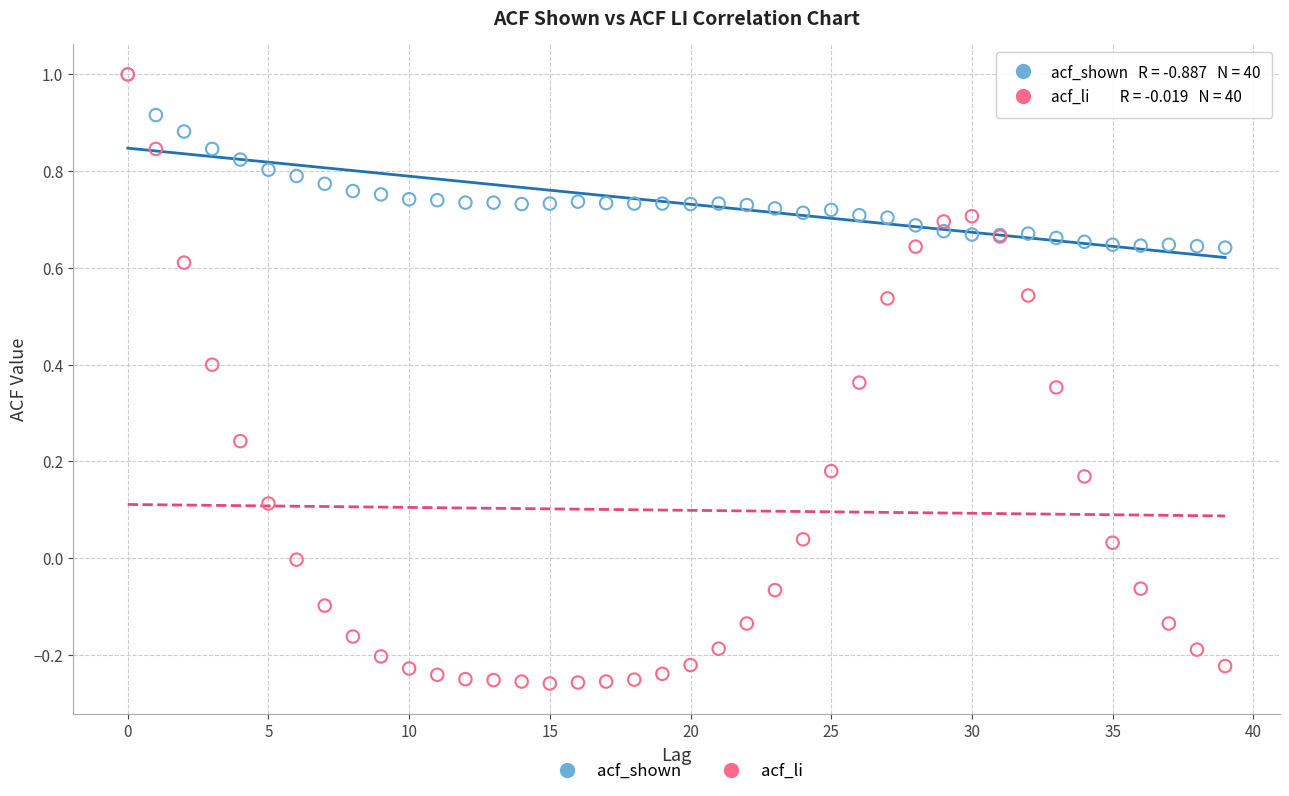

Which series has the largest Y range (max minus min)?

acf_li